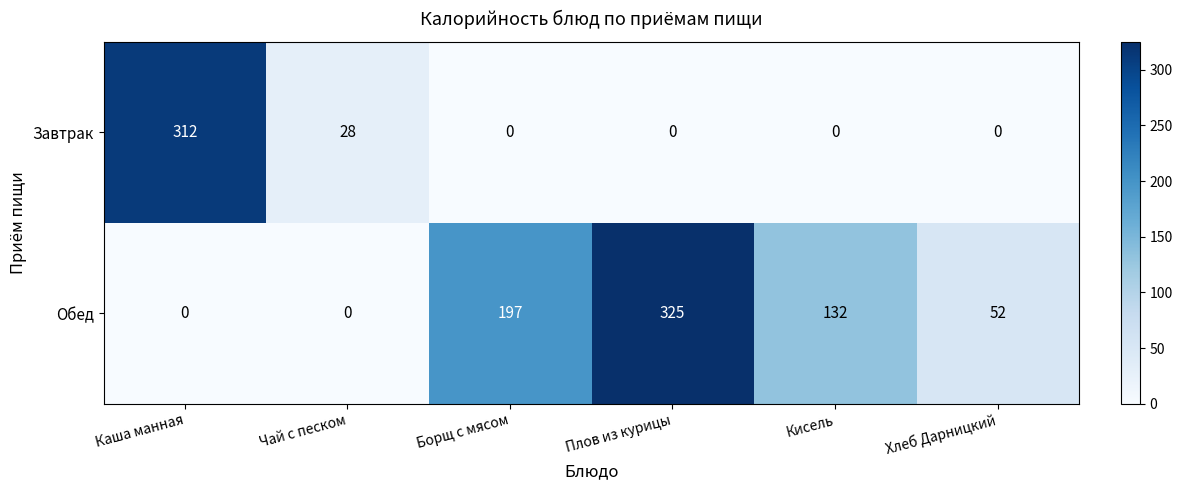

The Обед series shows 99 at Чай с песком. True or false?

False